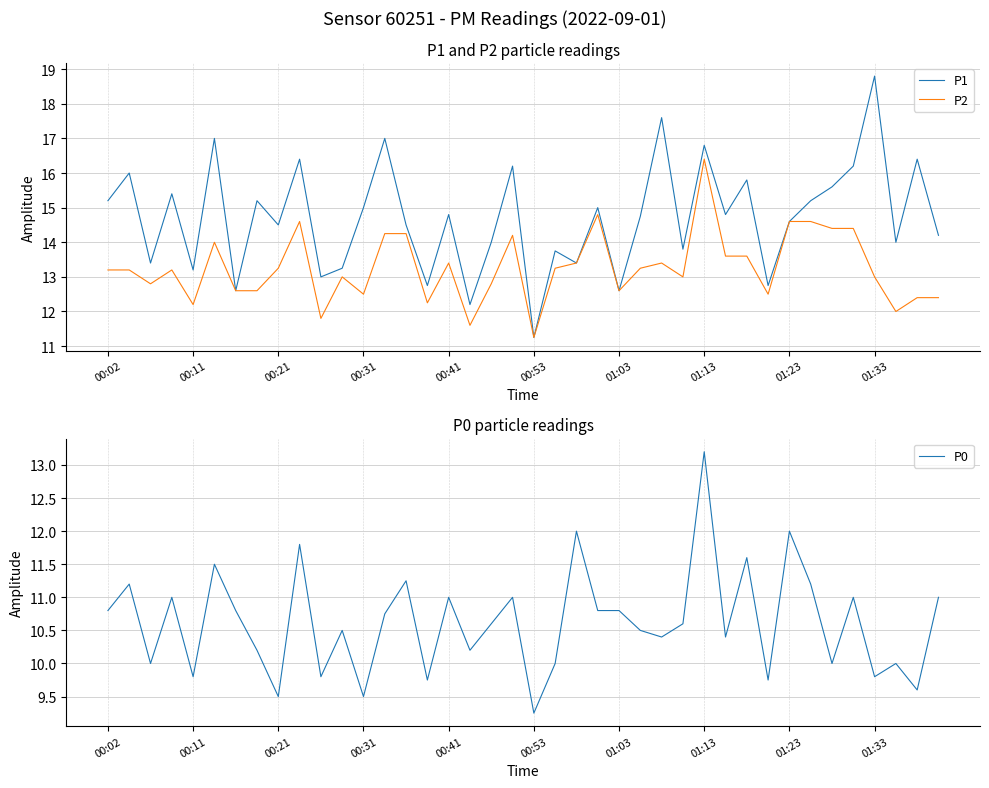

True or false: P2 and P1 cross at least once.

False